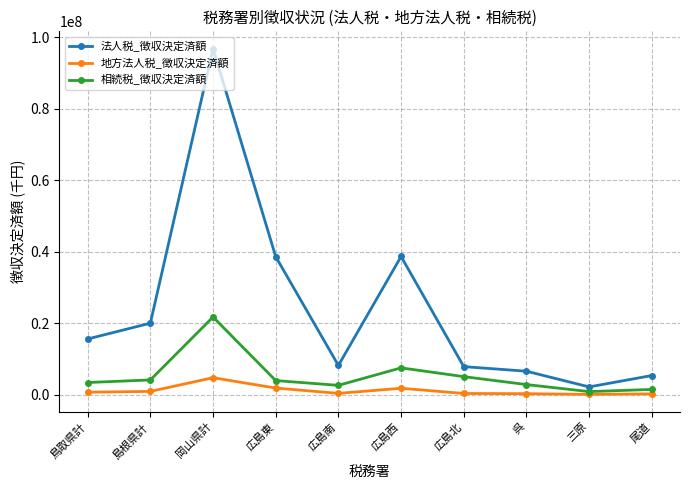

What is the value of the 相続税_徴収決定済額 point at the 10th from the left?

1487348